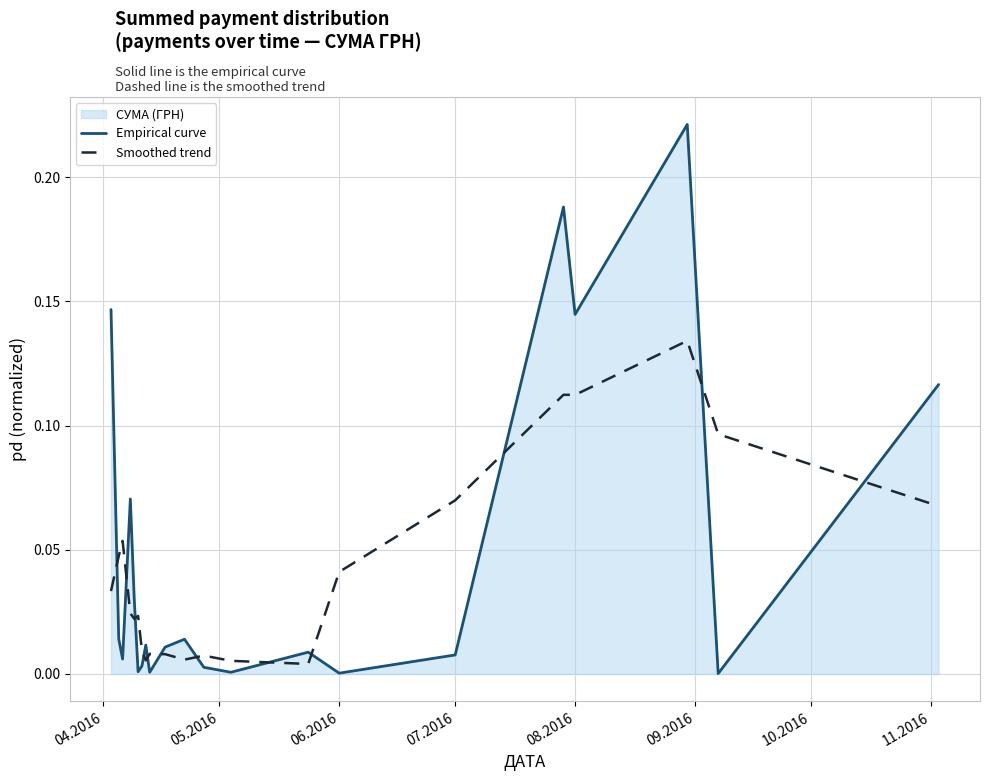

True or false: Empirical curve and Smoothed trend intersect in this chart.

True